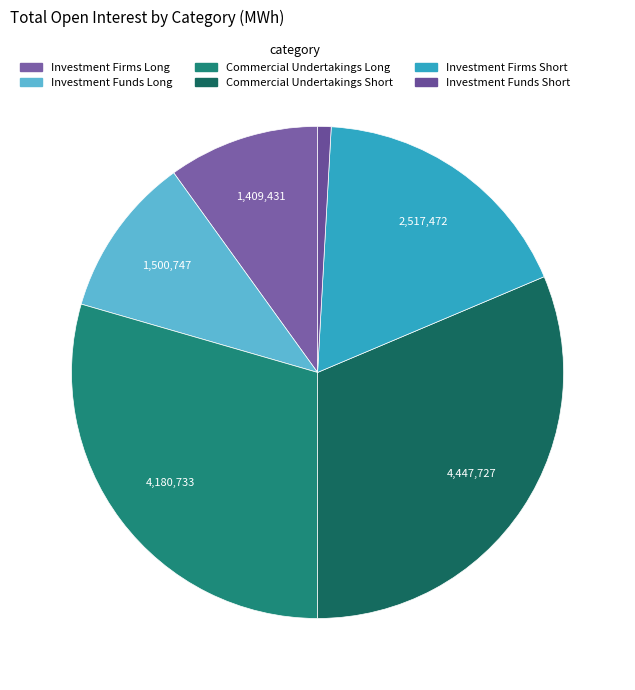

How many segments does this pie chart have?

6